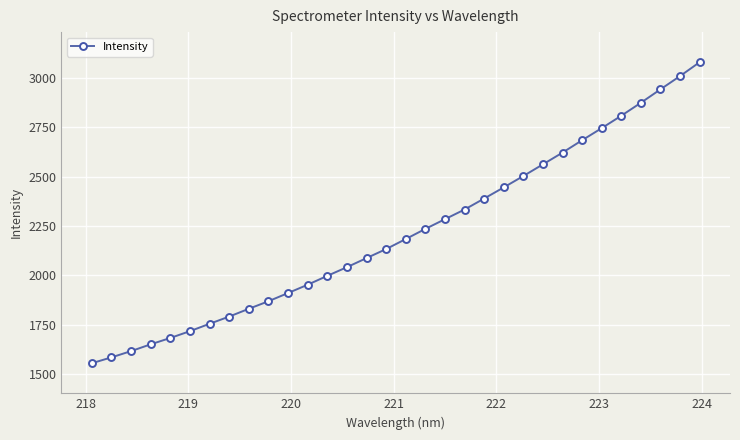

What is the sum of all values?

70897.7